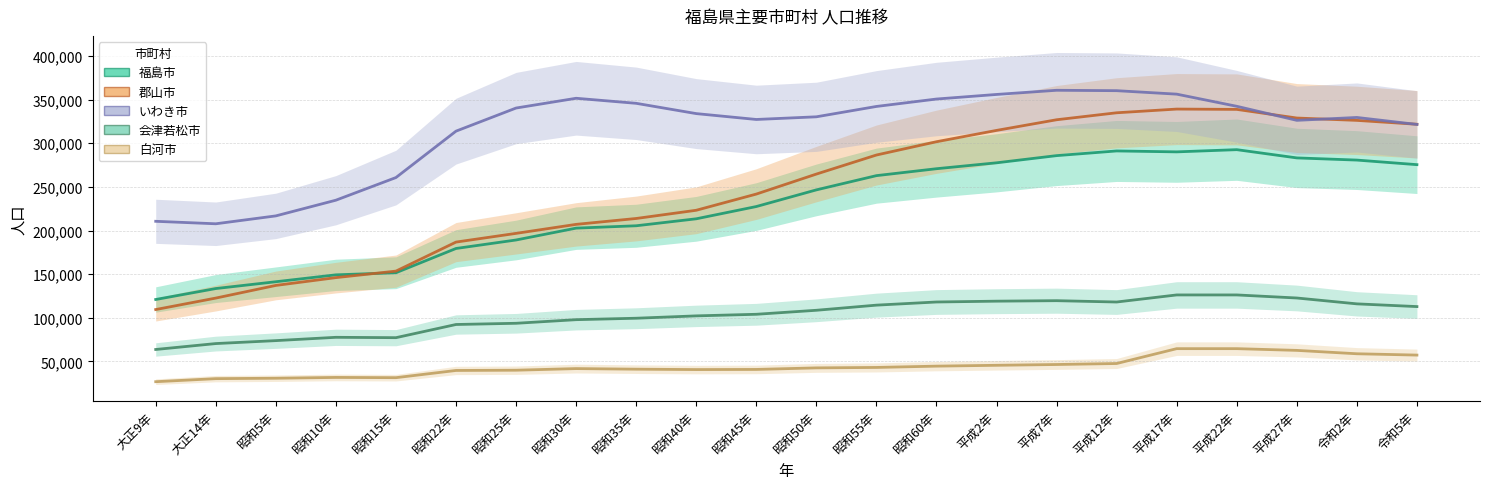

What is the difference between the second highest and minimum values in the 会津若松市 series?

62462